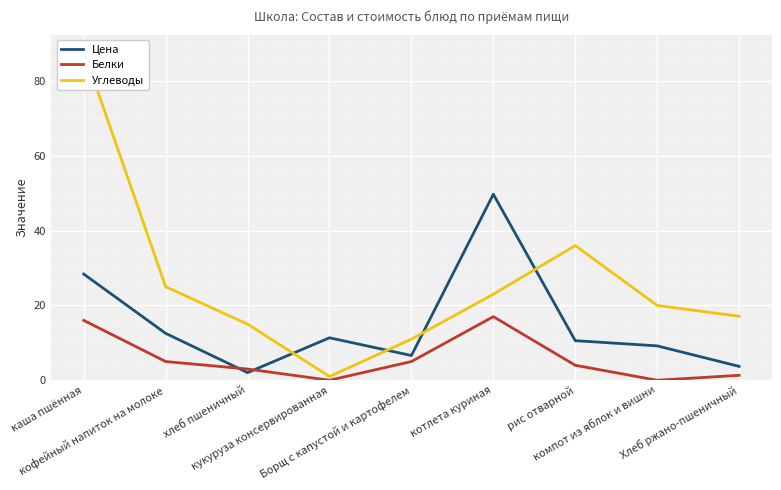

True or false: Белки has a value of 29.1 at котлета куриная.

False